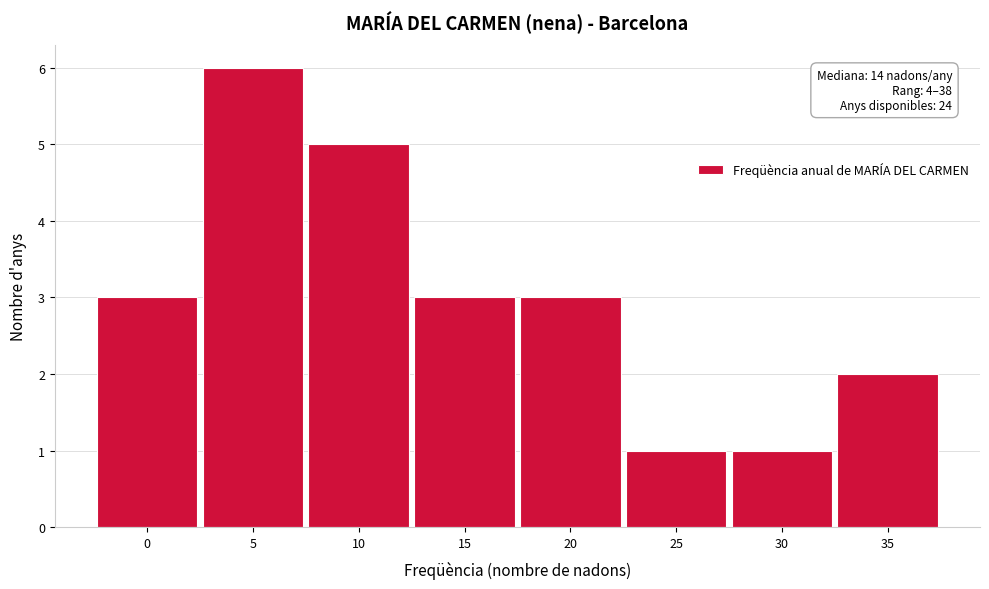

Reading left to right, what are all the values shown in this chart?

3	6	5	3	3	1	1	2